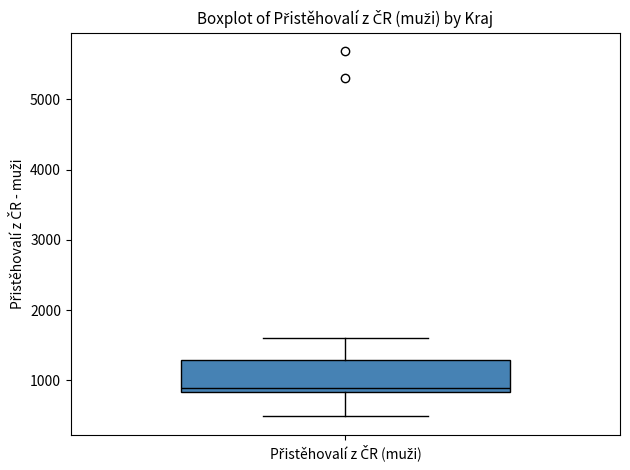

Read this box plot against the y-axis: the position of the median line, the range covered by the box, and the ends of both whiskers. The values are not printed on the chart, so give them approximately, as read against the axis.

median 900, box 800 to 1300, whiskers 500 to 1600